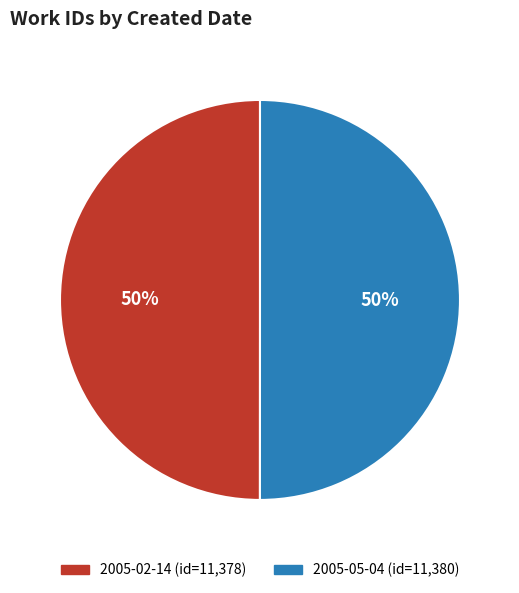

What percentage is the 2005-05-04 slice, to the nearest percent?

50%